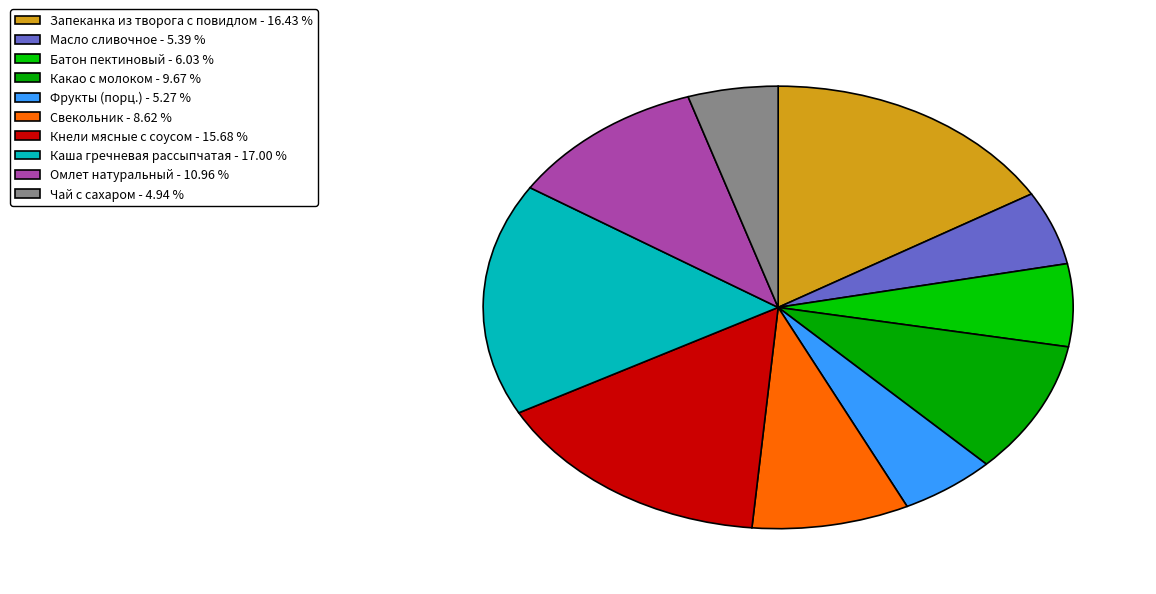

Combined, do Каша гречневая рассыпчатая and Свекольник account for over 50%?

No